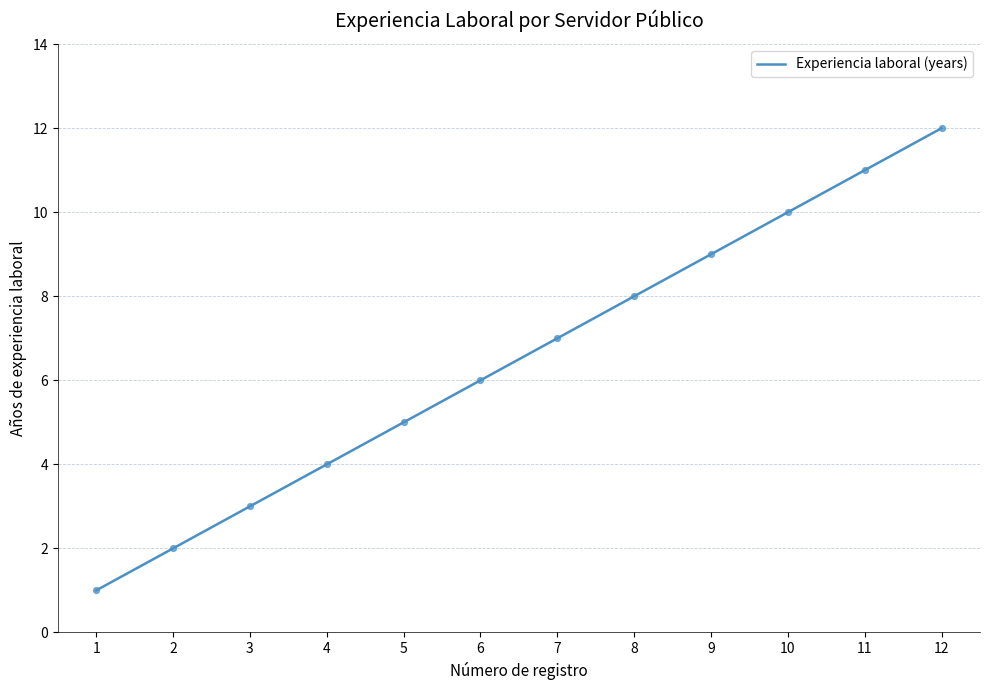

What is the change in value from 1 to 4?

+3